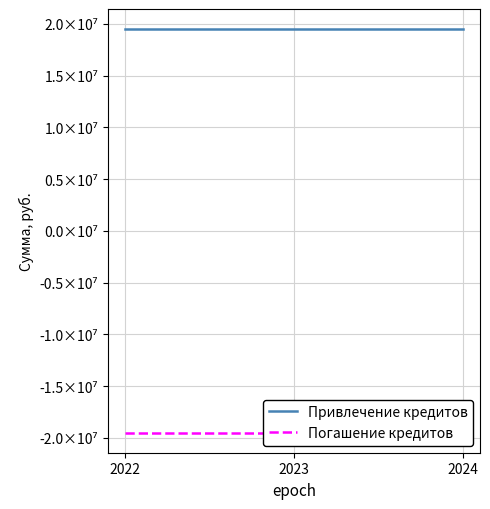

At how many categories does at least one series exceed 11789955?

3